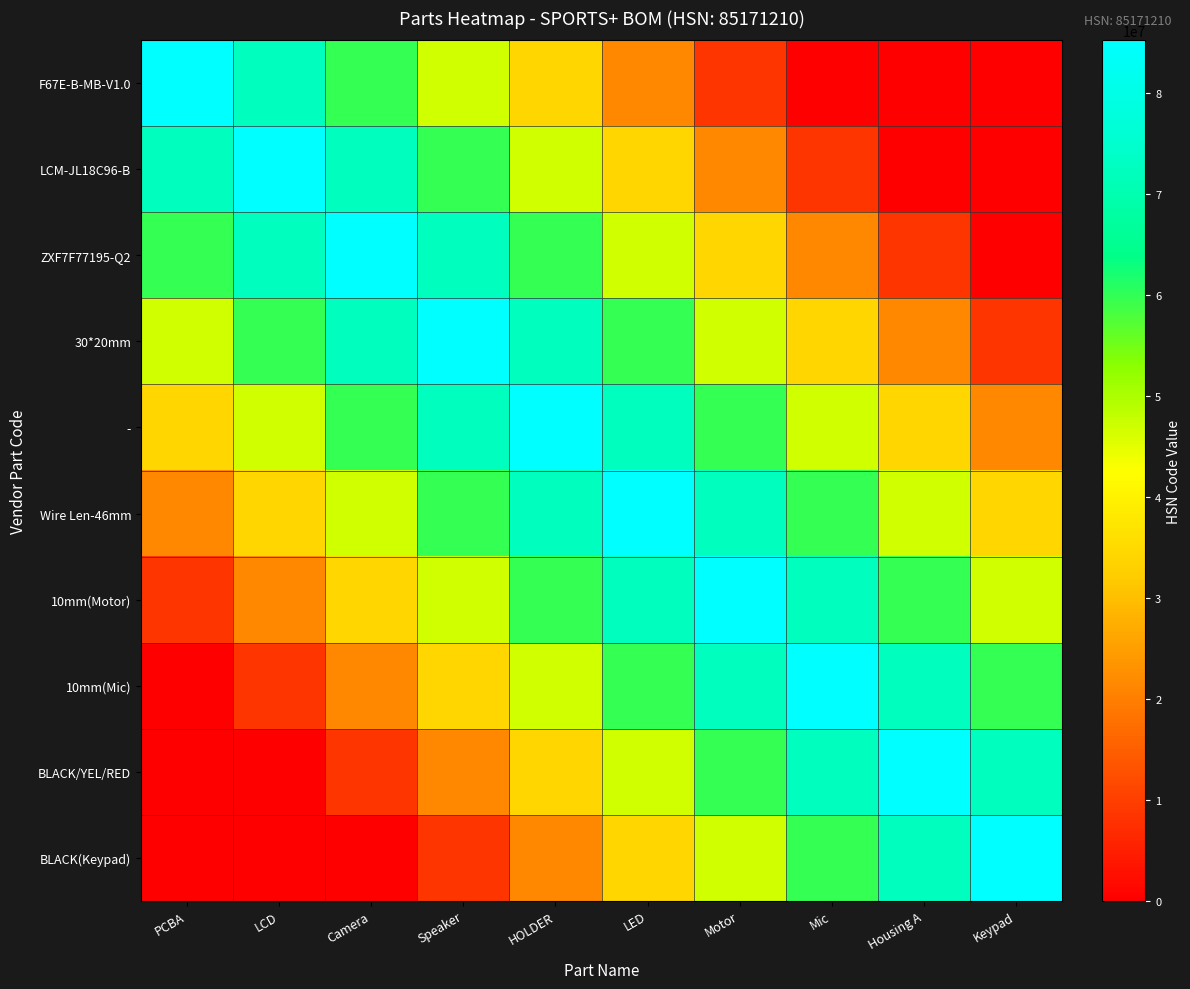

Which category has the lowest value across all series?

Mic